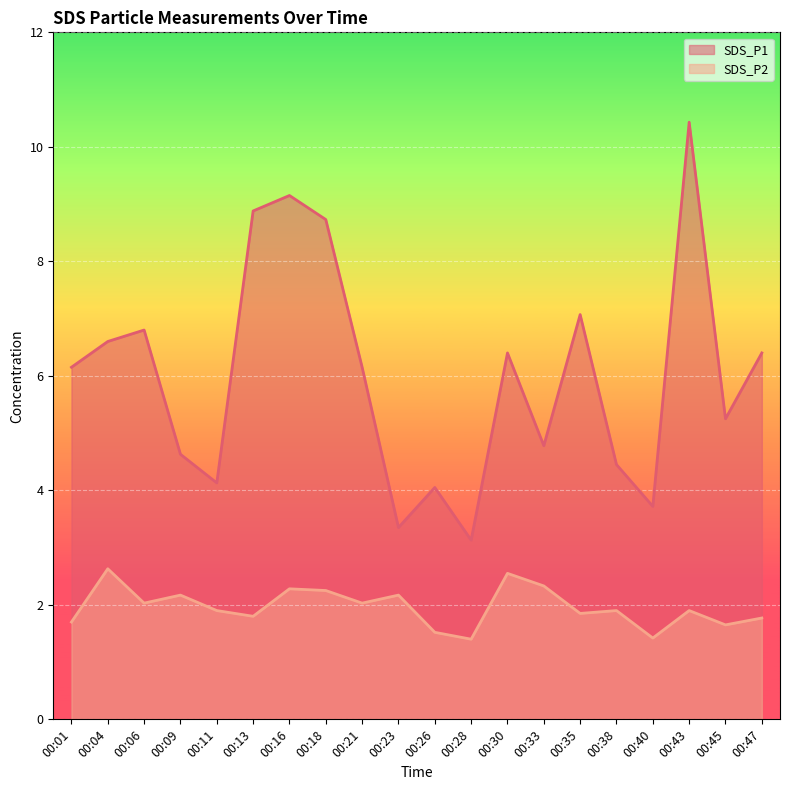

True or false: SDS_P1 and SDS_P2 cross at least once.

False